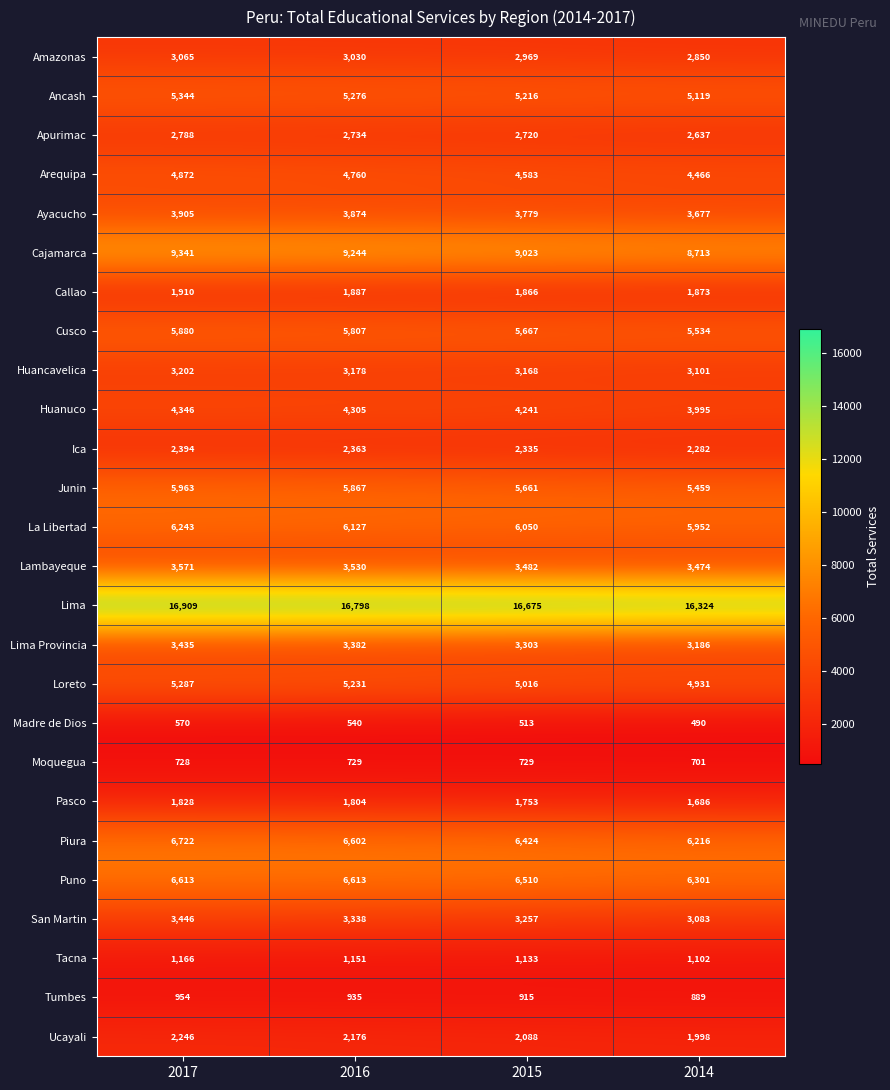

At how many categories does at least one series exceed 3594?

4